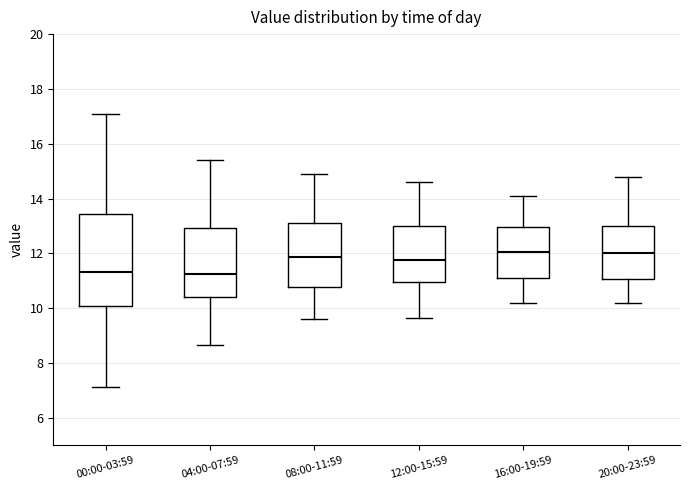

Where is the upper edge of the box for 16:00-19:59 on the y-axis? The values are not printed on the chart, so give them approximately, as read against the axis.

13.0